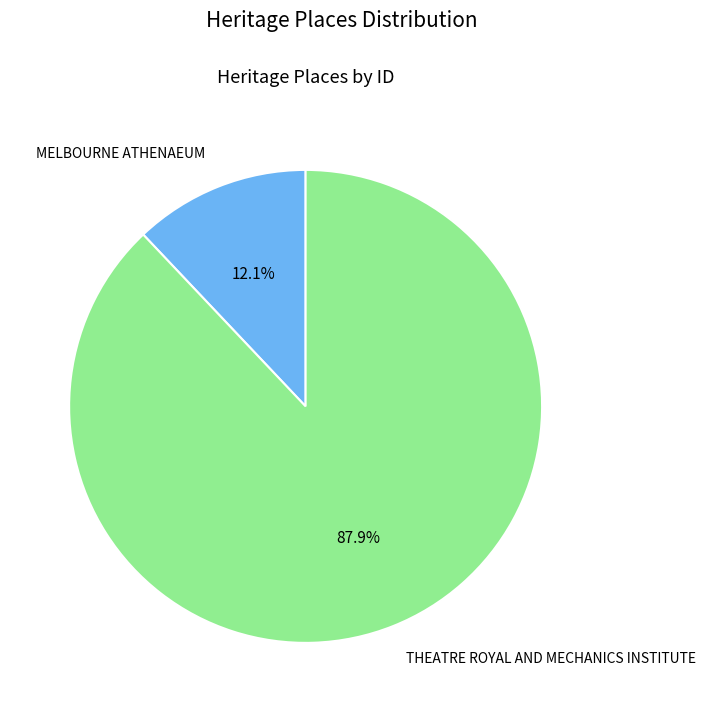

True or false: MELBOURNE ATHENAEUM accounts for 1% of the total.

False